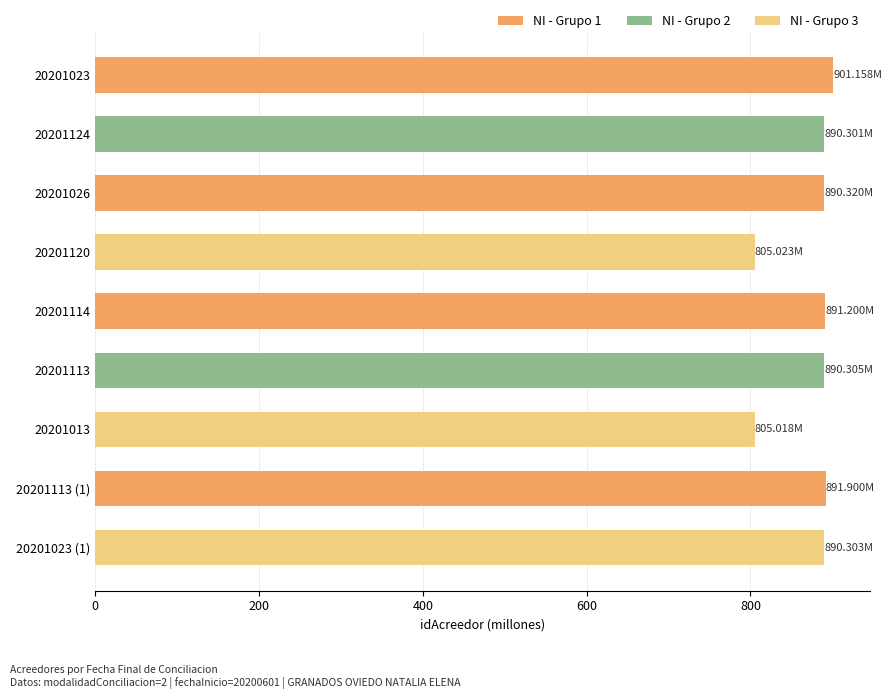

Between 20201113 and 20201013, which is larger?

20201113